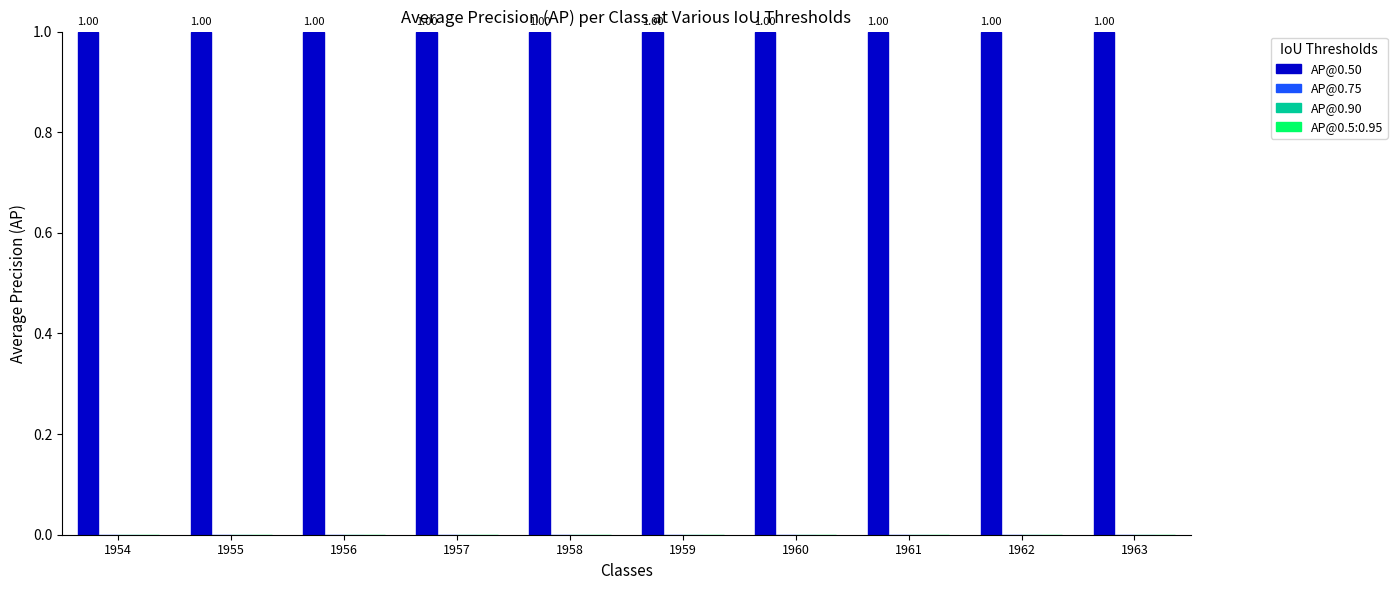

Are the bars horizontal?

No